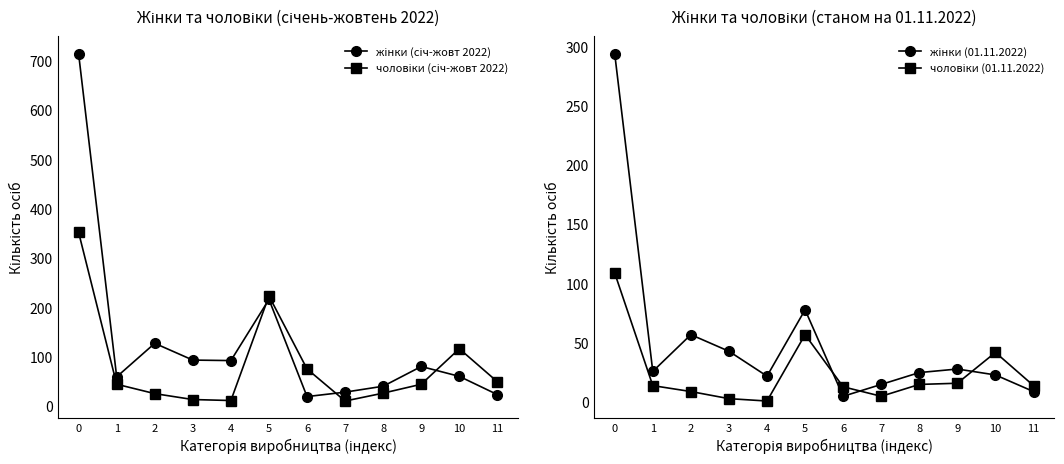

Where is the first local maximum for жінки (01.11.2022)?

2